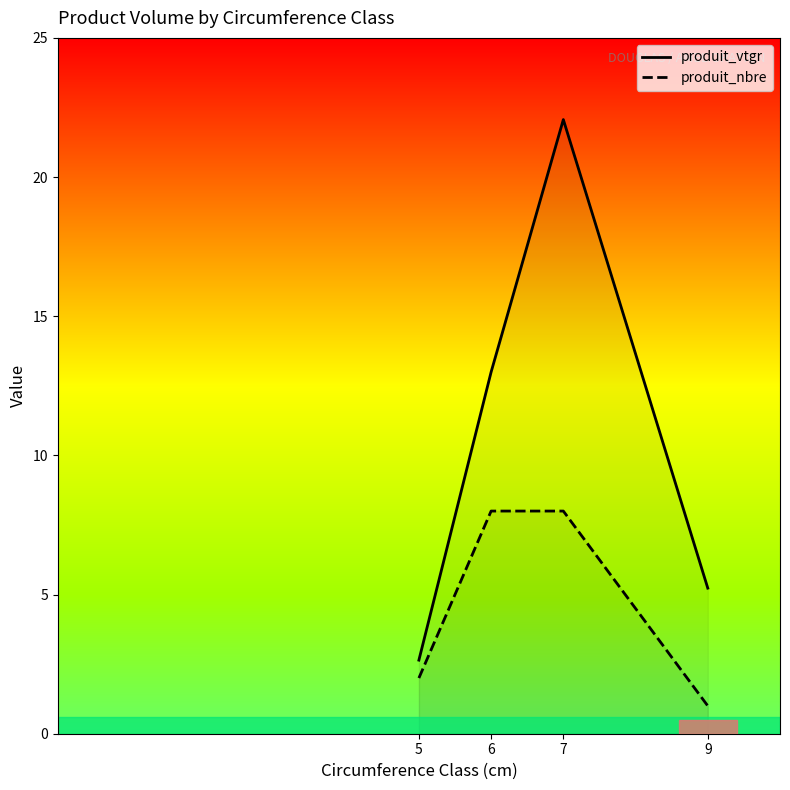

Read the produit_vtgr value at 5.

2.6